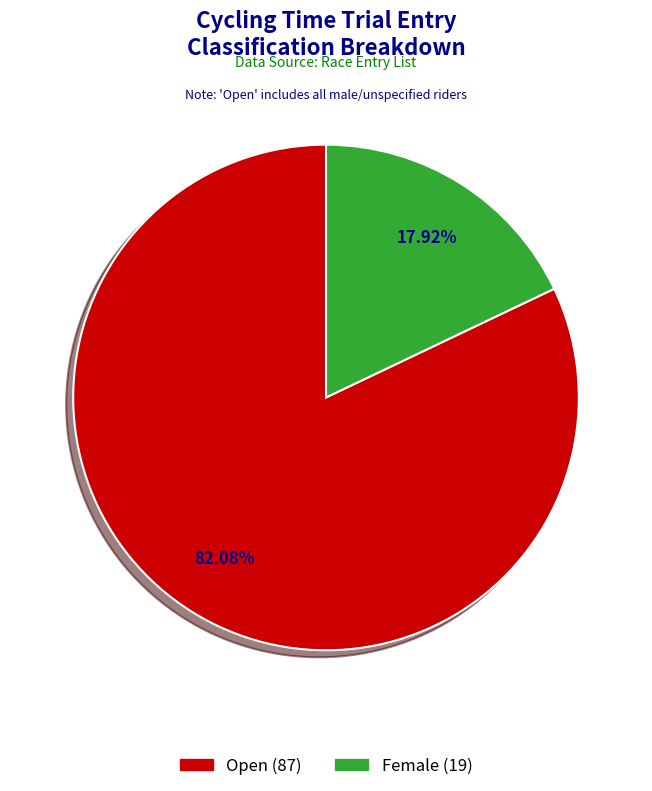

What percentage is the Female slice, to the nearest percent?

18%